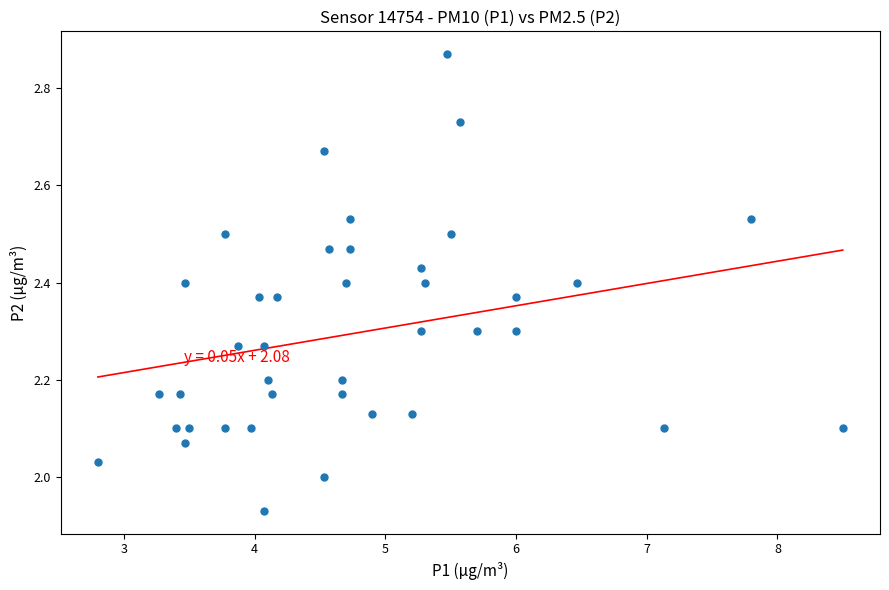

What is the range of X values (max minus min)?

5.7